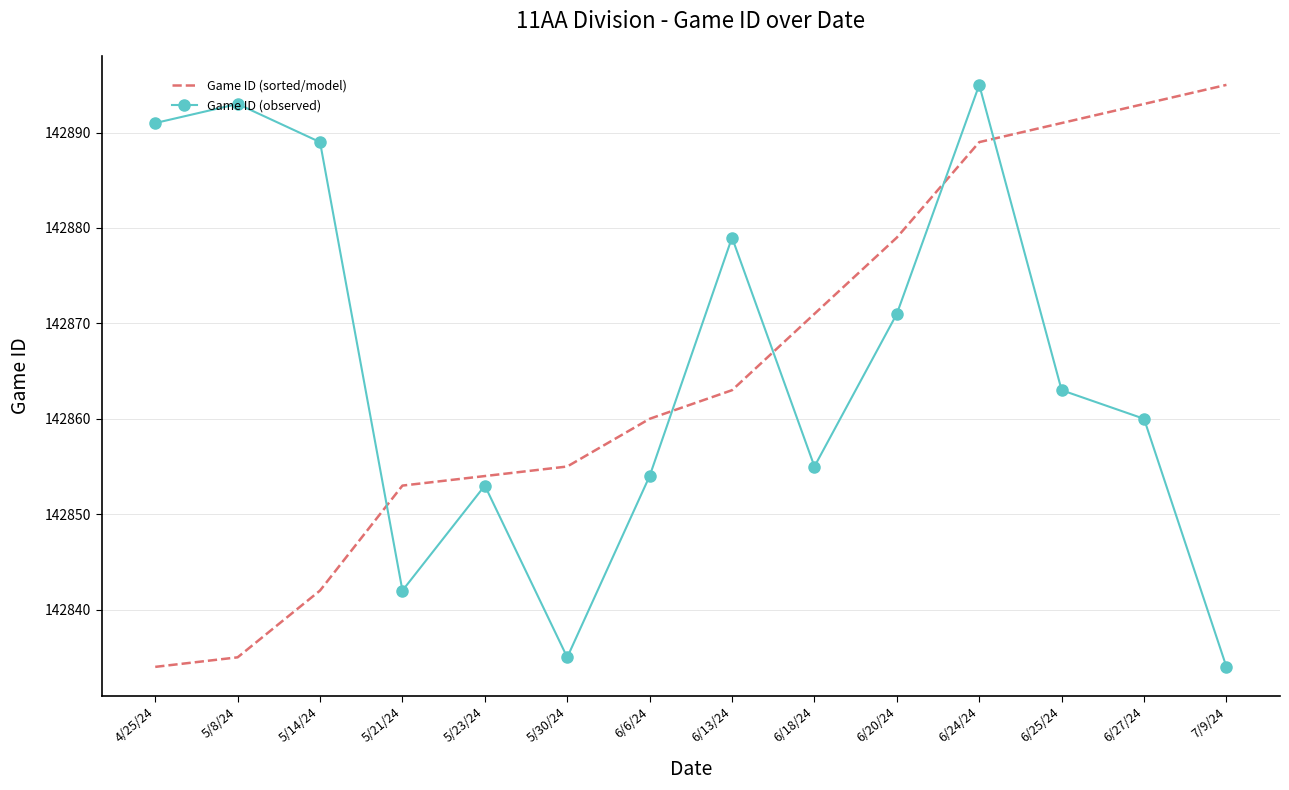

What is the approximate value at 6/18/24, to the nearest 5?

142855